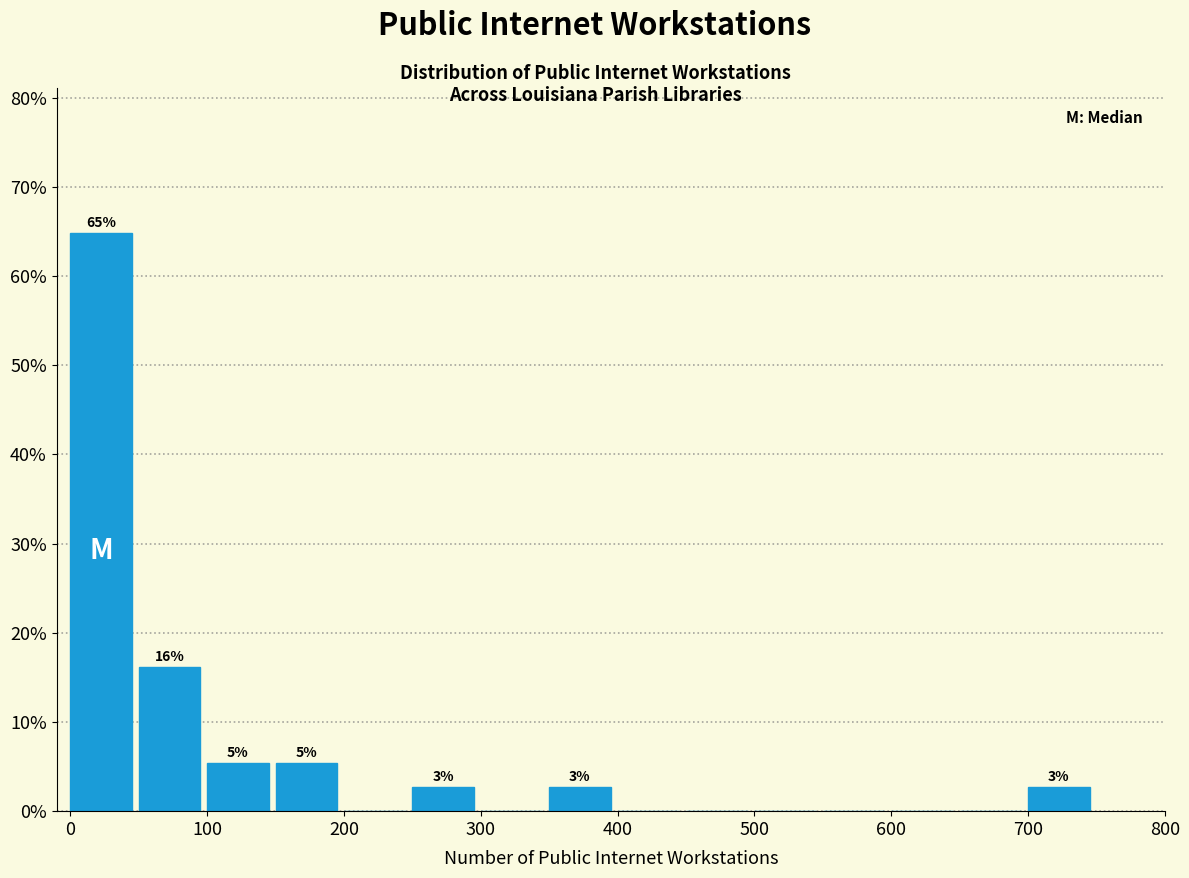

Over which range of the x-axis is the bar tallest?

0 to 50